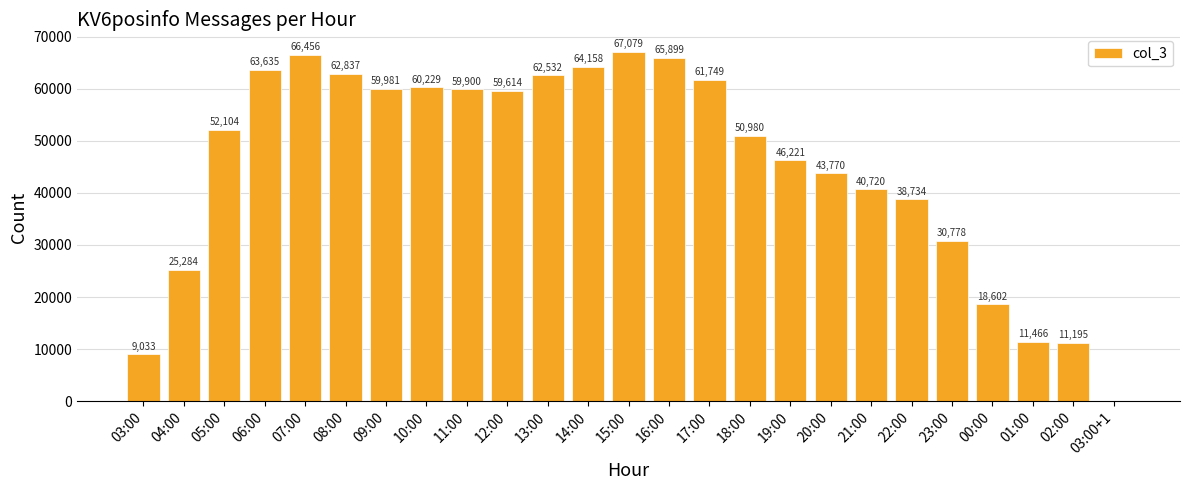

The chart shows a value of 16596 at 02:00. True or false?

False